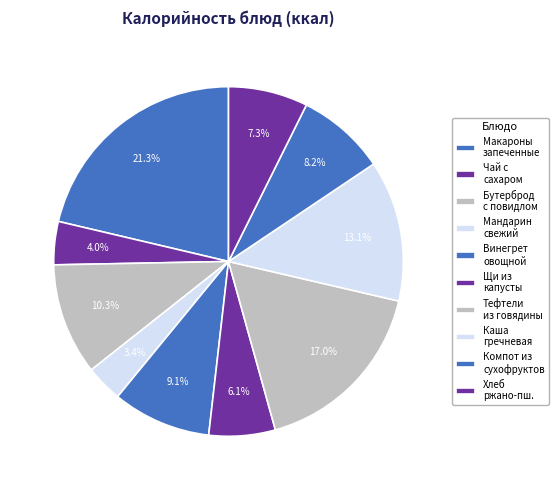

What is the smallest slice in the pie chart?

Мандарин свежий